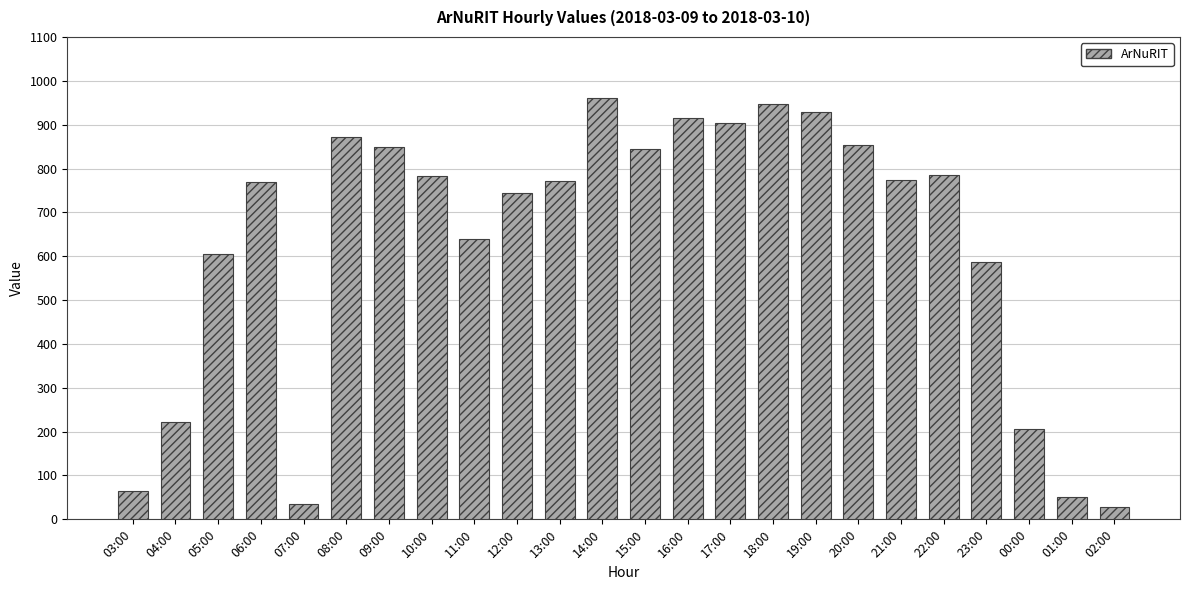

Is it true that the value at 21:00 is 774?

True